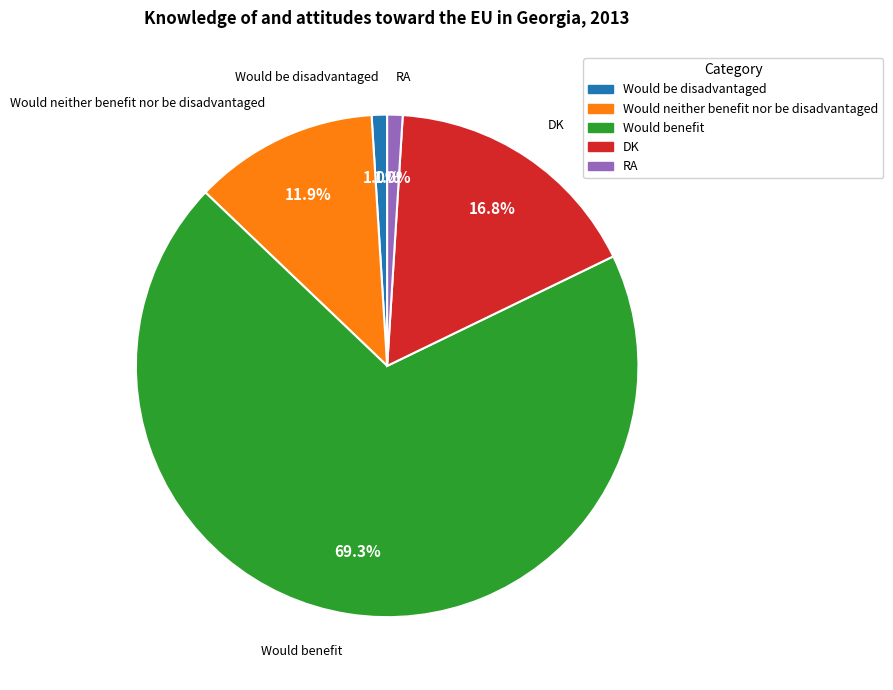

How many segments does this pie chart have?

5